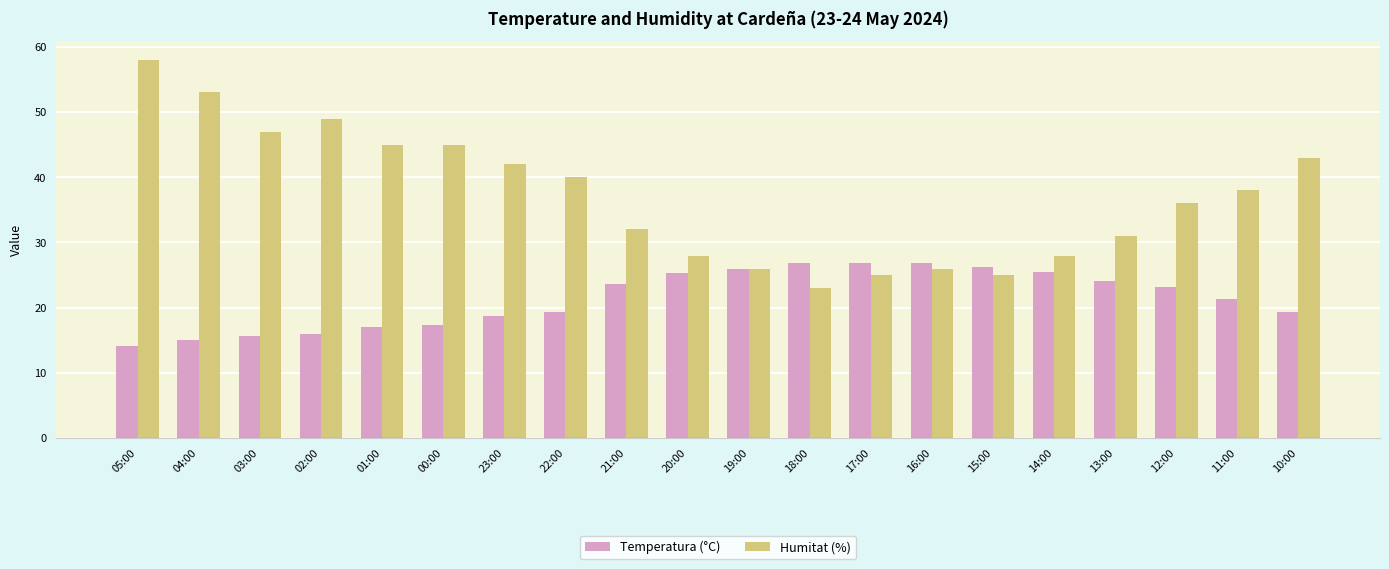

Rank the series at 18:00 from lowest to highest value.

Humitat (%), Temperatura (°C)